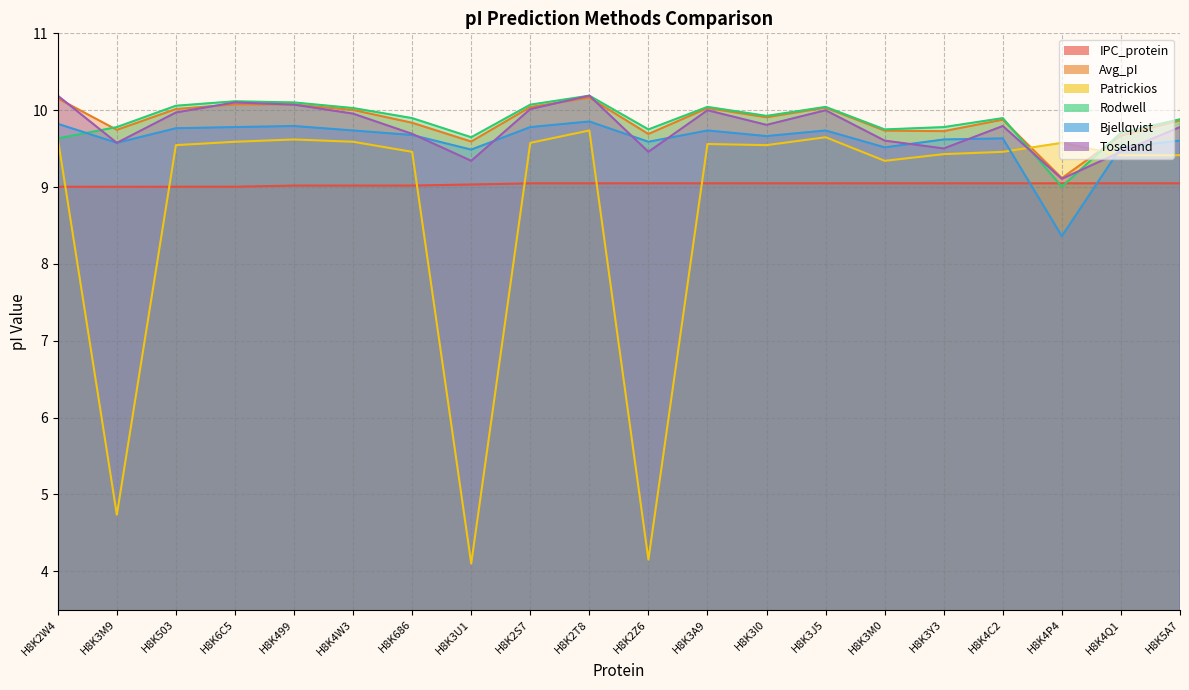

What is the value of the IPC_protein point at the 16th from the left?

9.0